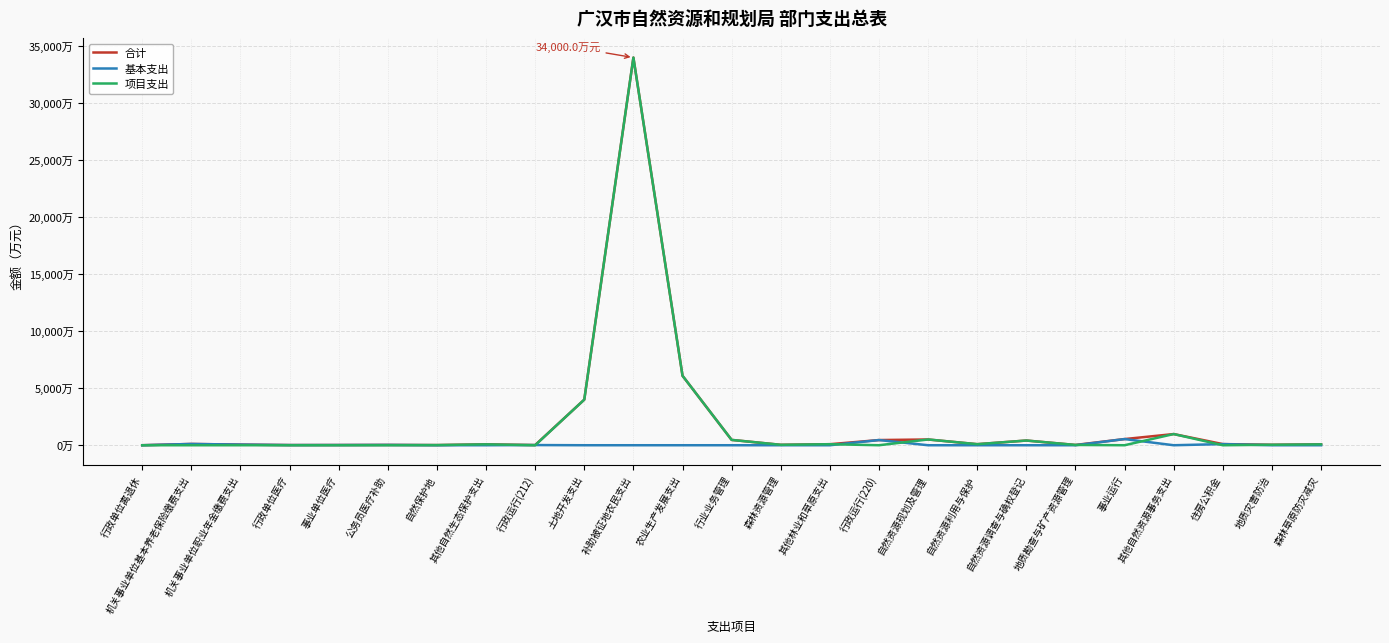

Does the chart have visible grid lines?

Yes